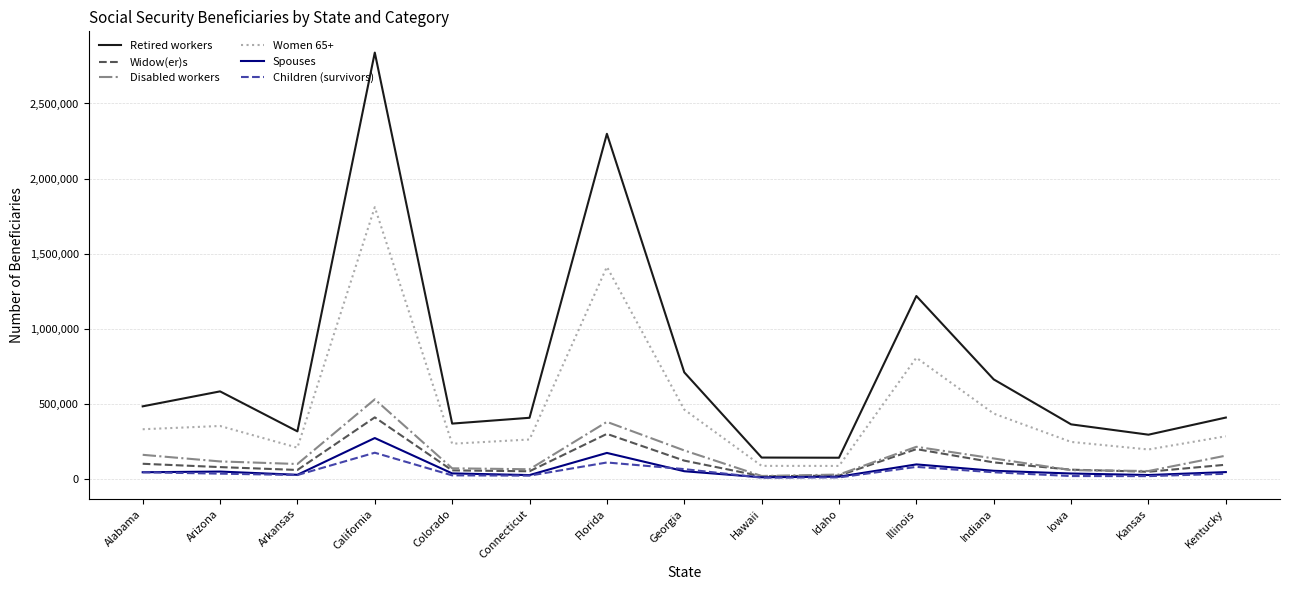

Does the chart have visible grid lines?

Yes